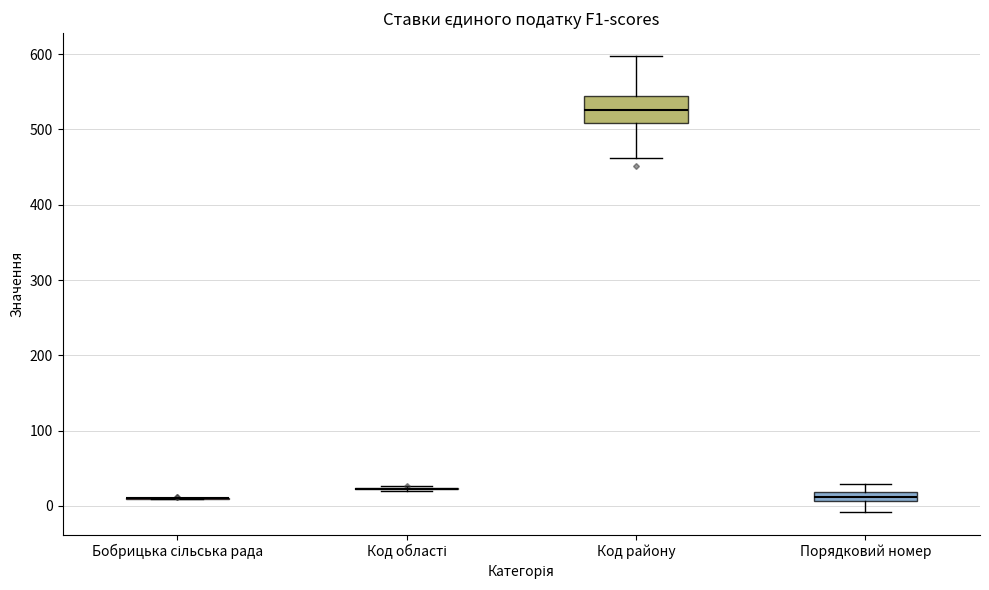

Which box is the tallest, from its lower edge to its upper edge?

Код району